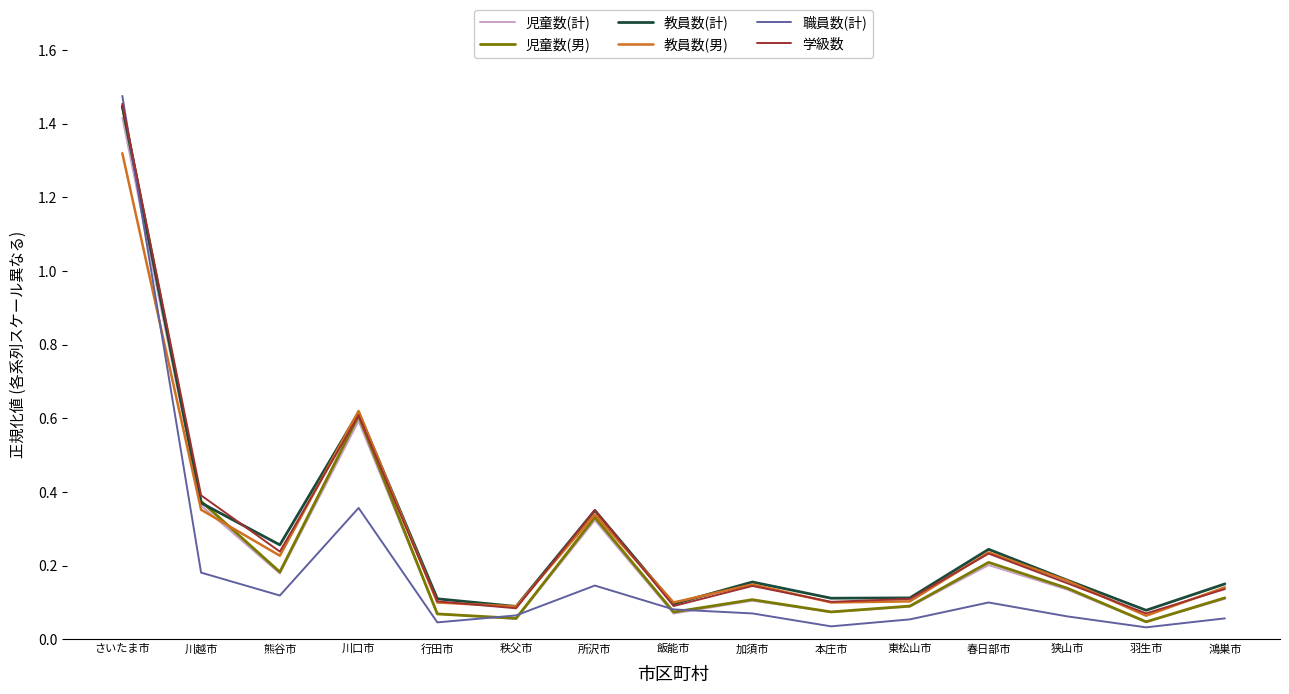

What is the difference between the second highest and second lowest values in the 学級数 series?

0.5